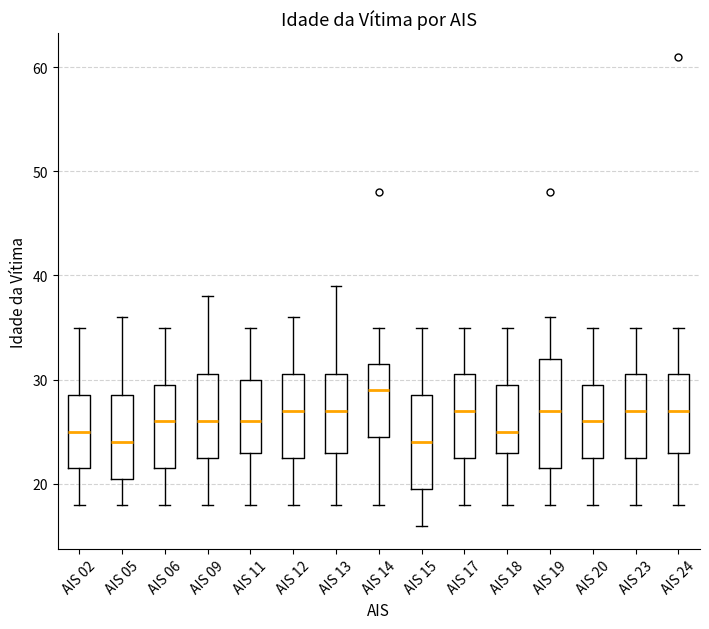

Reading left to right, read every box against the y-axis: the position of its median line, the range the box covers, and the ends of its whiskers. The values are not printed on the chart, so give them approximately, as read against the axis.

AIS 02: median 25, box 22 to 29, whiskers 18 to 35
AIS 05: median 24, box 21 to 29, whiskers 18 to 36
AIS 06: median 26, box 22 to 30, whiskers 18 to 35
AIS 09: median 26, box 23 to 31, whiskers 18 to 38
AIS 11: median 26, box 23 to 30, whiskers 18 to 35
AIS 12: median 27, box 23 to 31, whiskers 18 to 36
AIS 13: median 27, box 23 to 31, whiskers 18 to 39
AIS 14: median 29, box 25 to 32, whiskers 18 to 35
AIS 15: median 24, box 20 to 29, whiskers 16 to 35
AIS 17: median 27, box 23 to 31, whiskers 18 to 35
AIS 18: median 25, box 23 to 30, whiskers 18 to 35
AIS 19: median 27, box 22 to 32, whiskers 18 to 36
AIS 20: median 26, box 23 to 30, whiskers 18 to 35
AIS 23: median 27, box 23 to 31, whiskers 18 to 35
AIS 24: median 27, box 23 to 31, whiskers 18 to 35